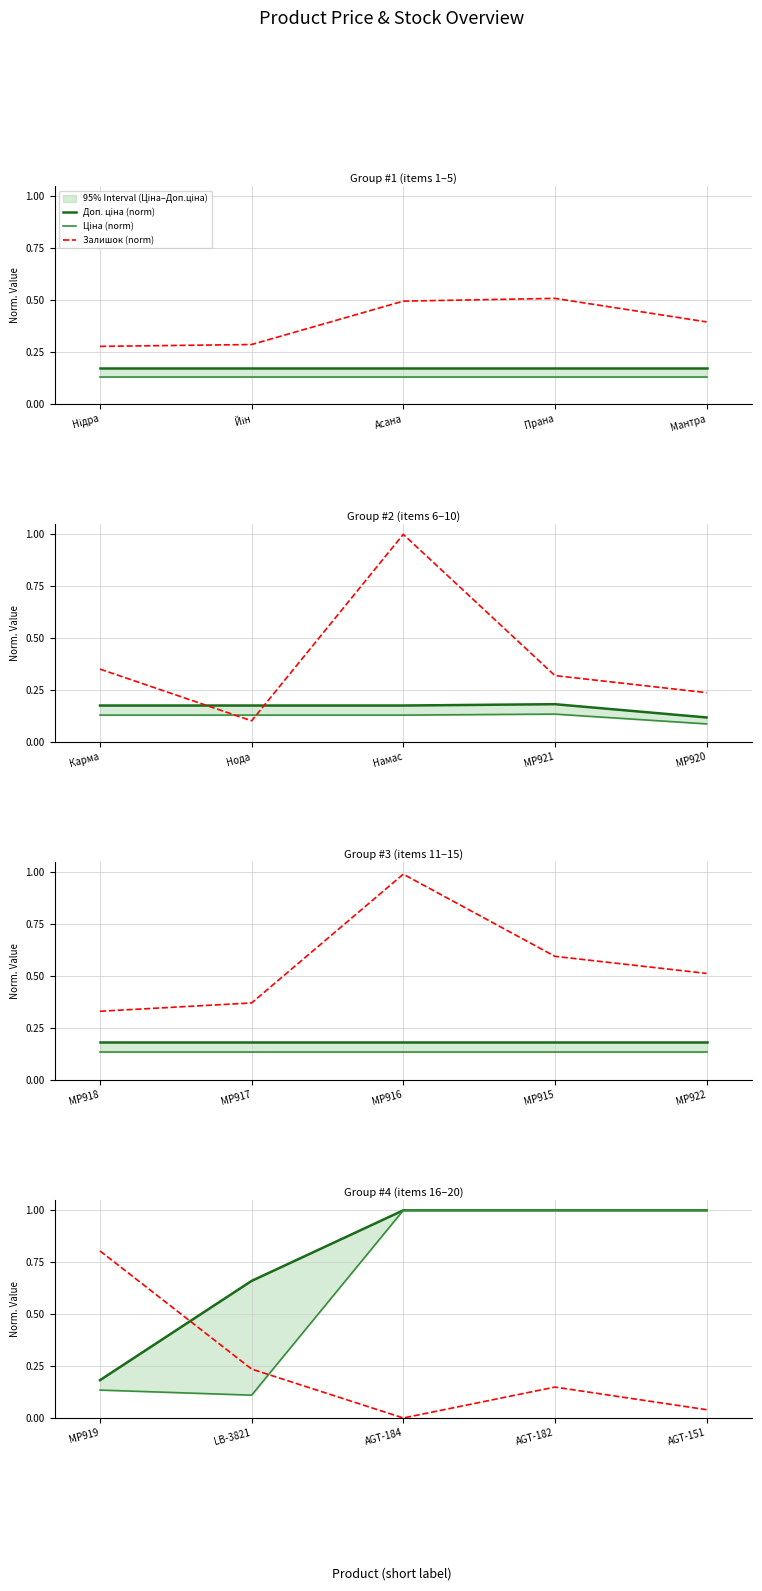

What is the label of the 1st point from the right?

AGT-151